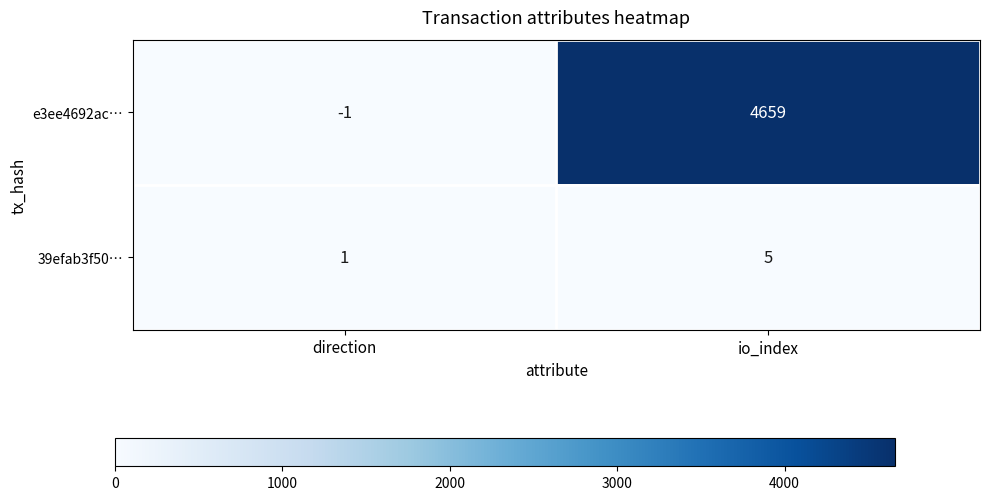

Where is 39efab3f50… nearest to the value 3?

direction